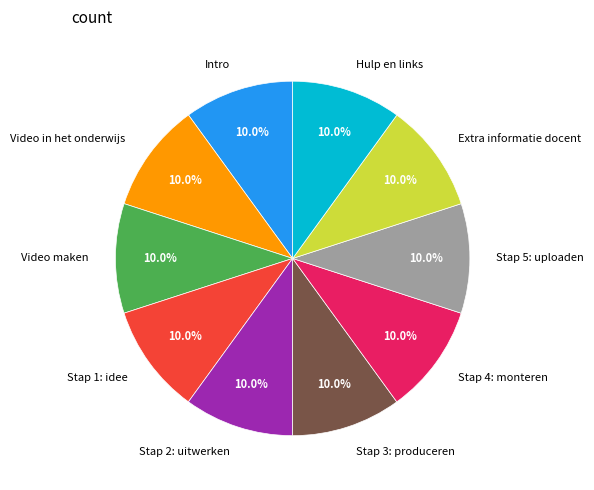

What is the ratio of the value at Video maken to the value at Stap 1: idee?

1.0